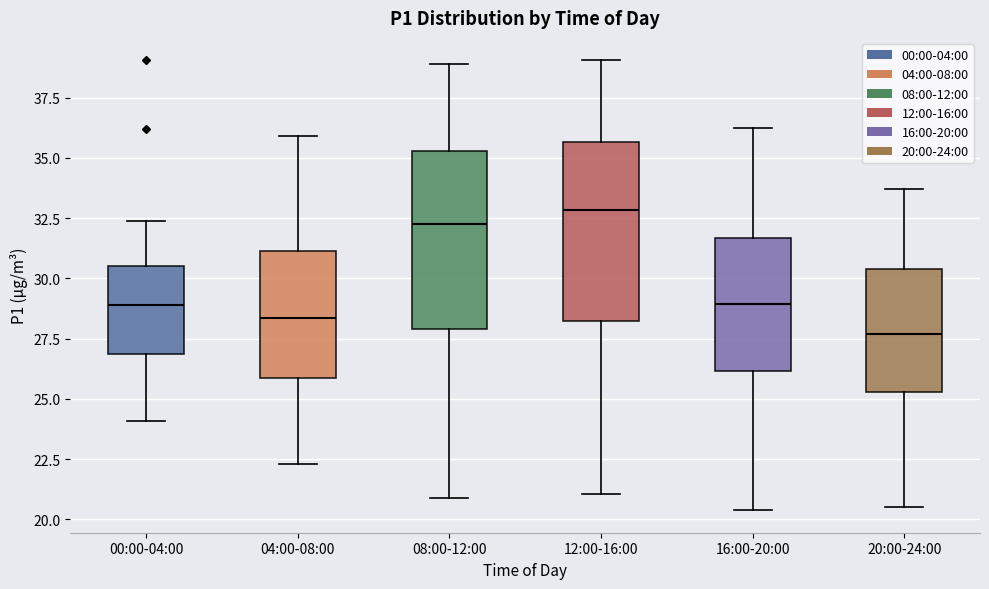

Reading left to right, transcribe this box plot: for each box, give where its median line is, the range the box spans, and where its two whiskers end, as read against the y-axis. The values are not printed on the chart, so give them approximately, as read against the axis.

00:00-04:00: median 29.0, box 27.0 to 30.5, whiskers 24.0 to 32.5
04:00-08:00: median 28.5, box 26.0 to 31.0, whiskers 22.5 to 36.0
08:00-12:00: median 32.5, box 28.0 to 35.5, whiskers 21.0 to 39.0
12:00-16:00: median 33.0, box 28.5 to 35.5, whiskers 21.0 to 39.0
16:00-20:00: median 29.0, box 26.0 to 31.5, whiskers 20.5 to 36.0
20:00-24:00: median 27.5, box 25.5 to 30.5, whiskers 20.5 to 33.5